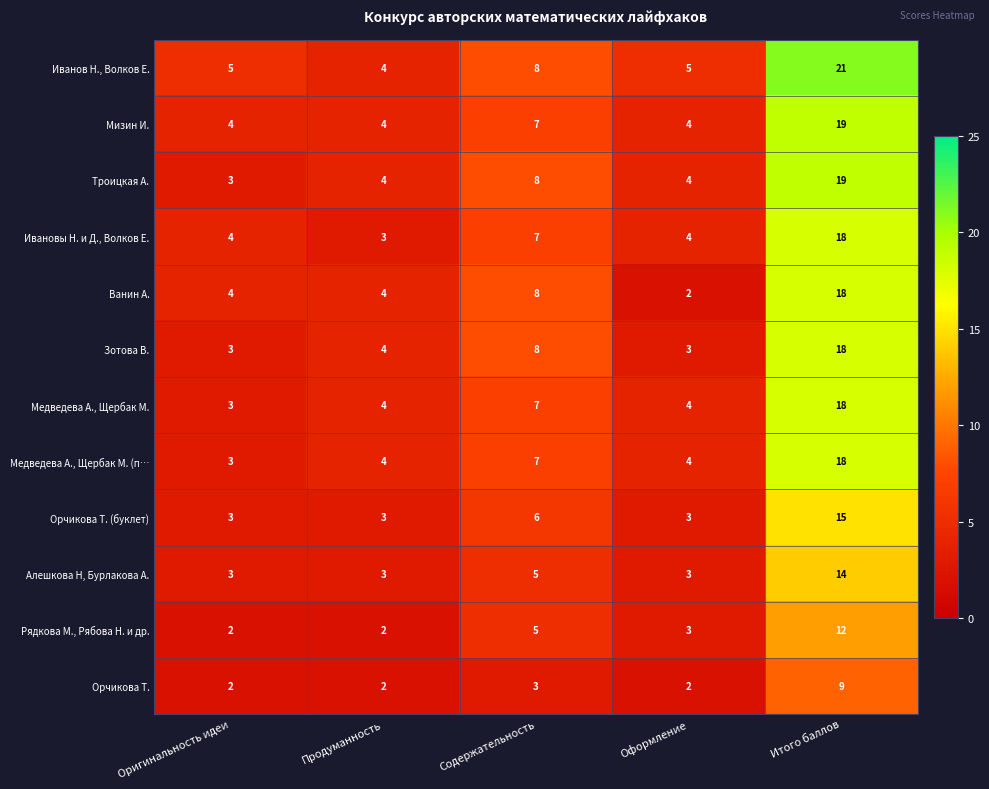

What is the difference between the maximum and minimum values in the Зотова В. series?

15